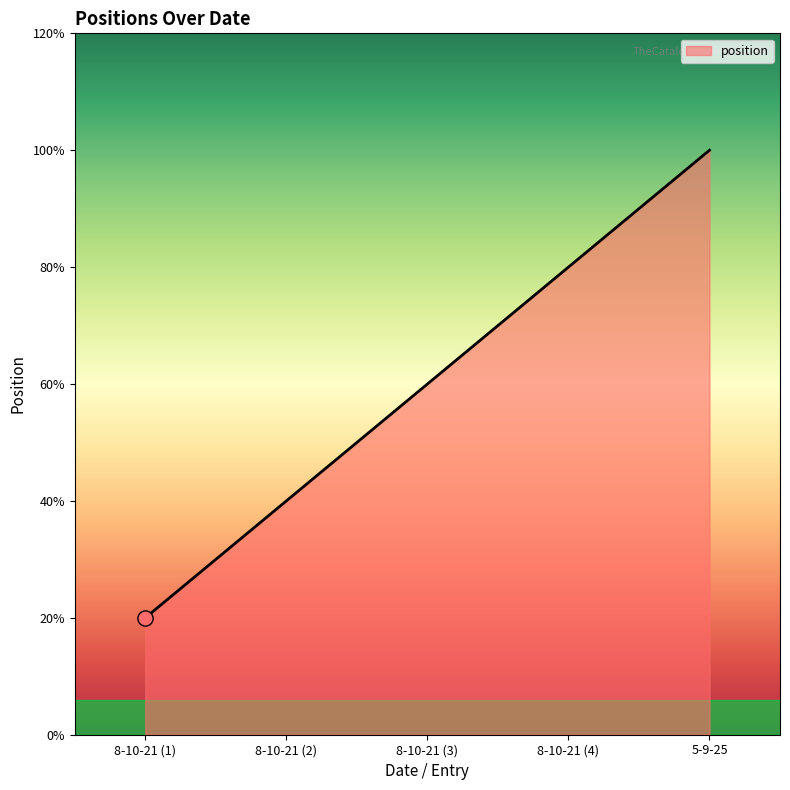

What is the ratio of the value at 5-9-25 to the value at 8-10-21 (1)?

5.0